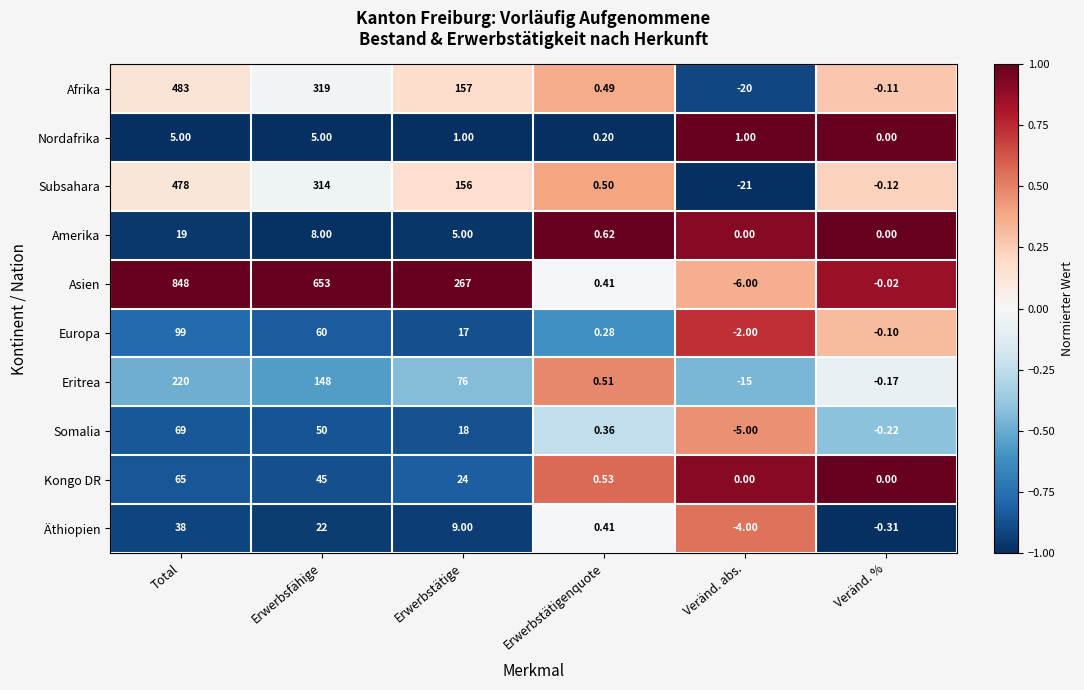

How many data points in Nordafrika are less than 1?

2